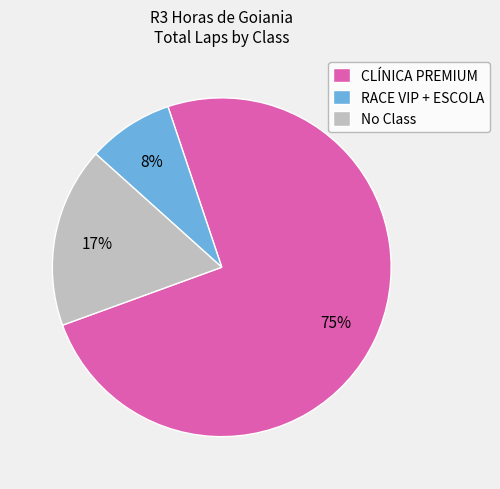

Is it true that No Class is 10% of the pie?

False